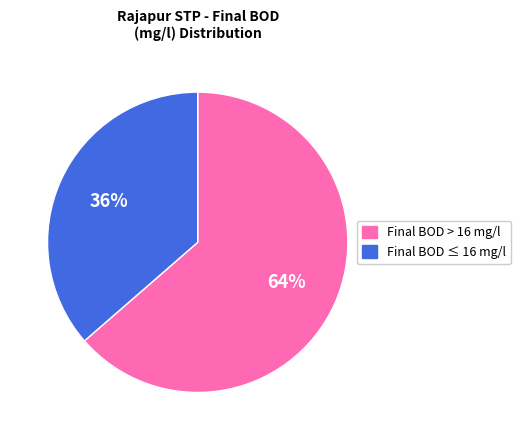

Is there any slice that represents more than half of the pie?

Yes